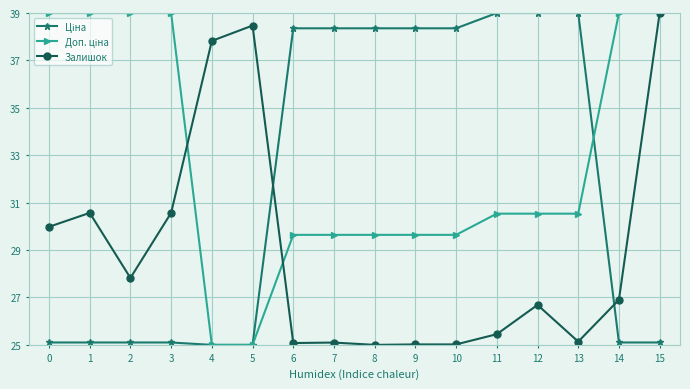

What is the difference between the highest and lowest values at 13?

13.9